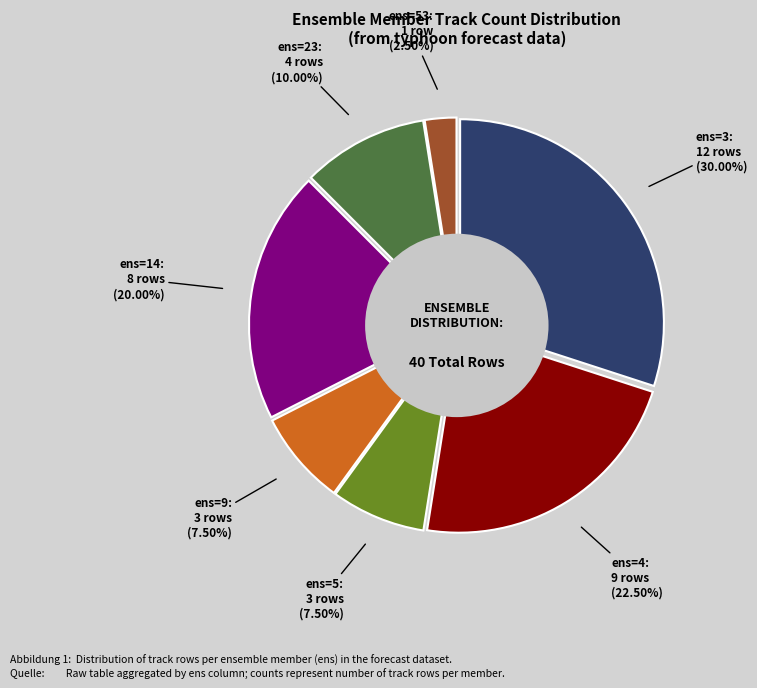

Count the number of slices in the pie.

7